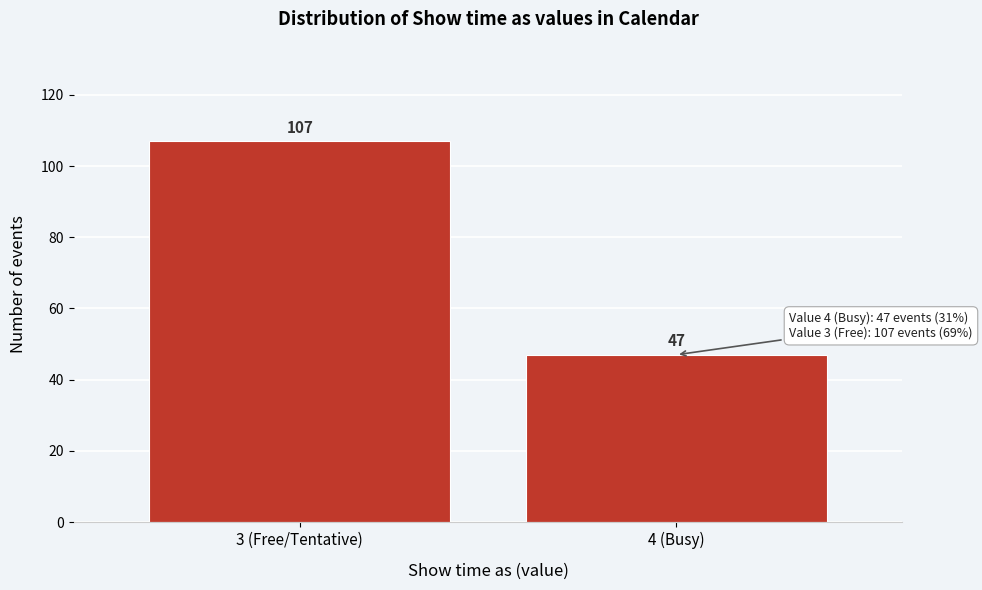

Reading left to right, transcribe all the data shown in this chart.

107	47